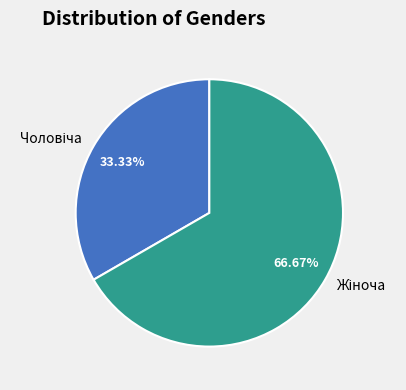

Is there a majority slice in this chart?

Yes